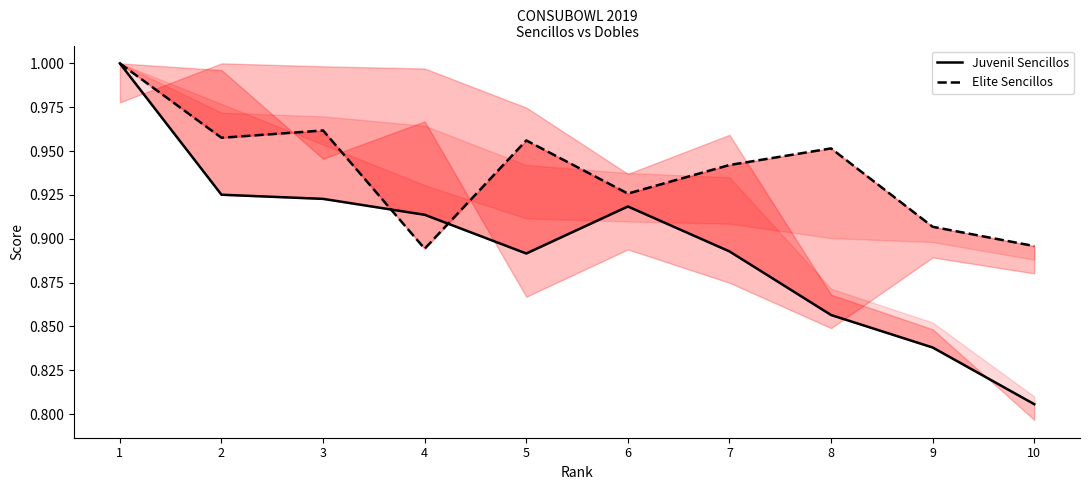

What is the sum of all Juvenil Sencillos values?

9.0